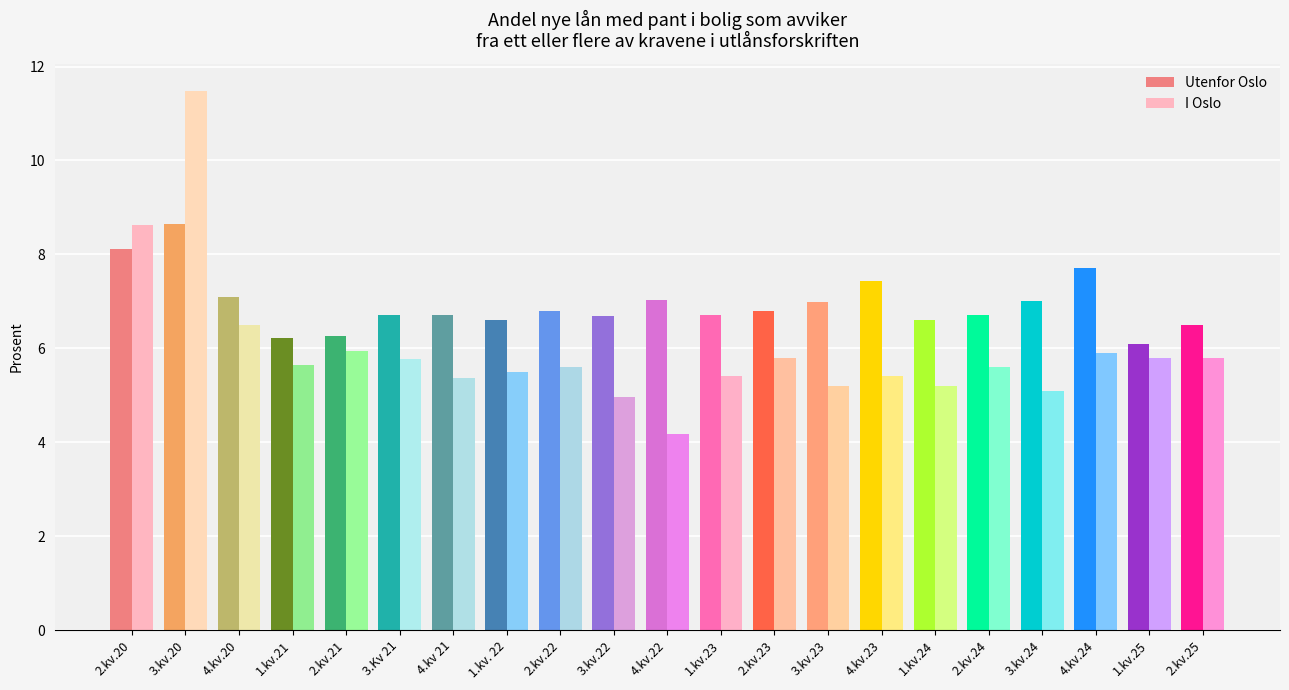

How many data points does each series have?

21